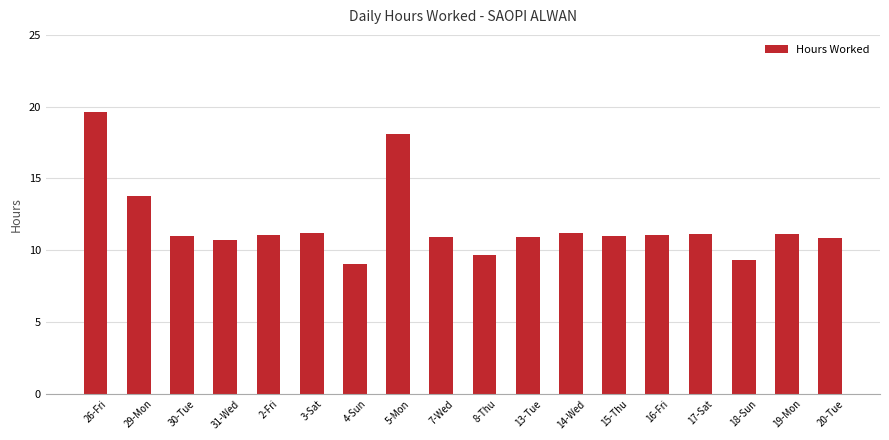

What is the label of the 6th bar from the left?

3-Sat